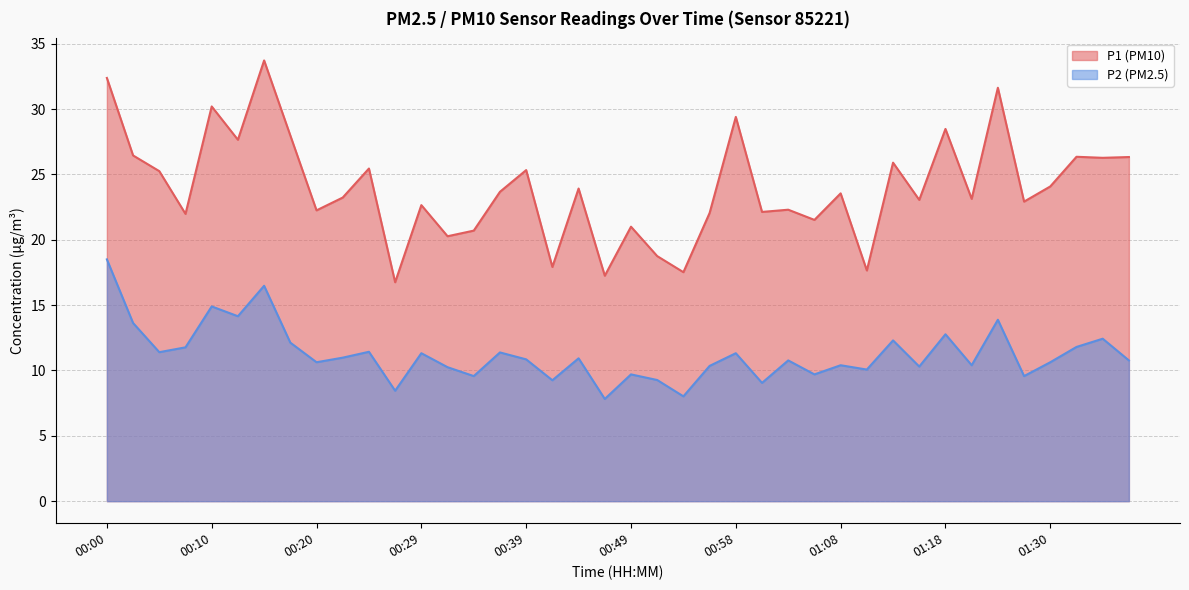

Which series has the widest spread of values?

P1